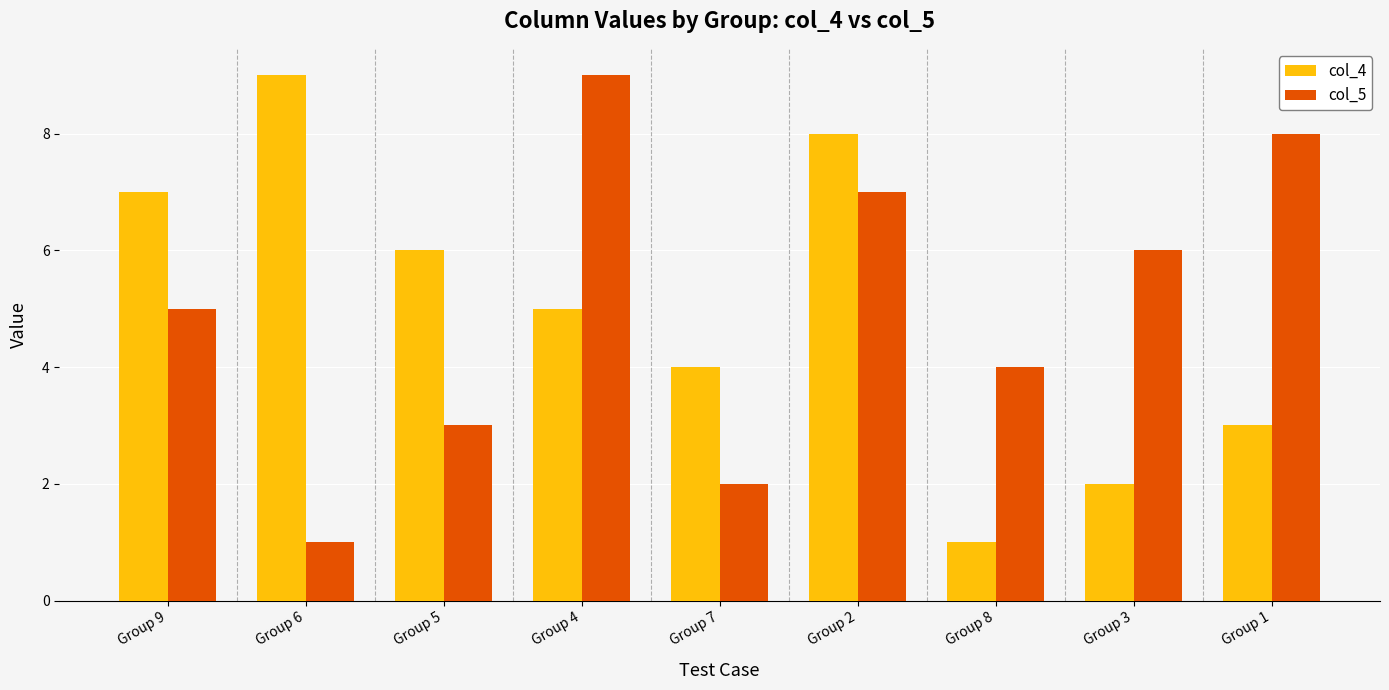

At which label is col_5 closest to 5?

Group 9